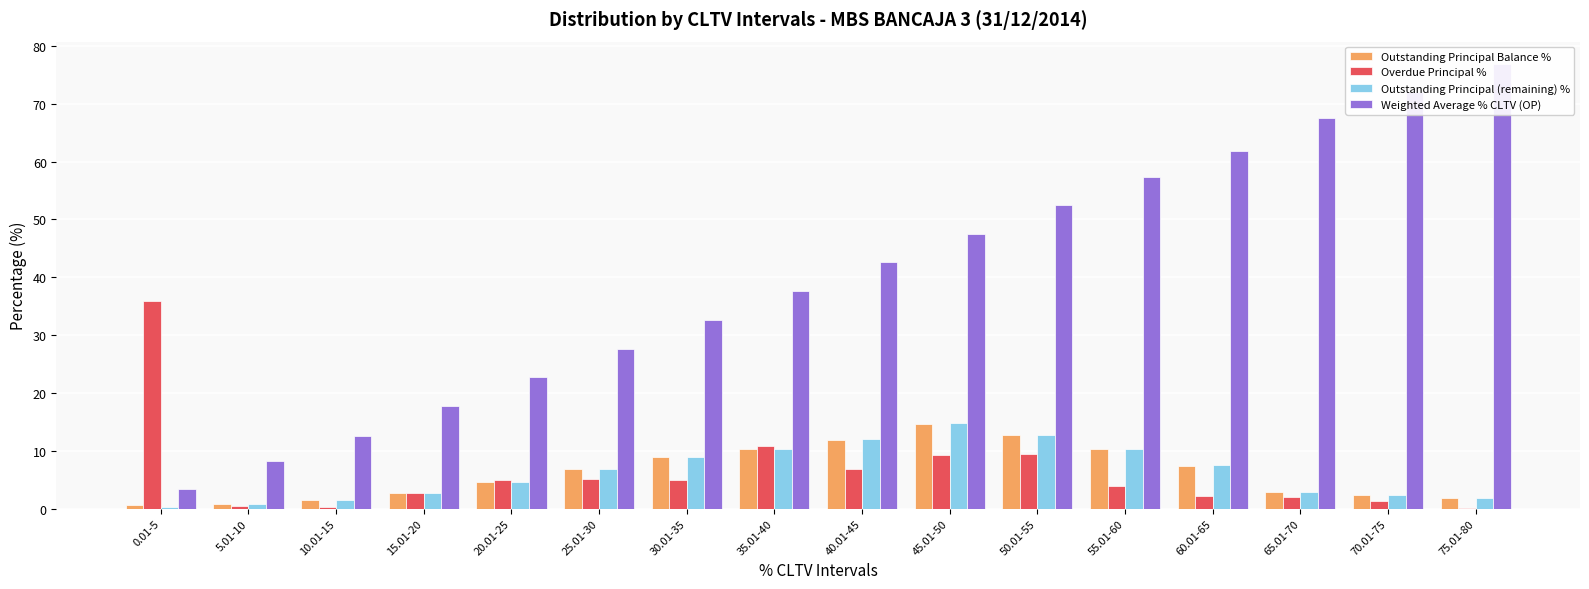

At how many categories does at least one series exceed 60?

4